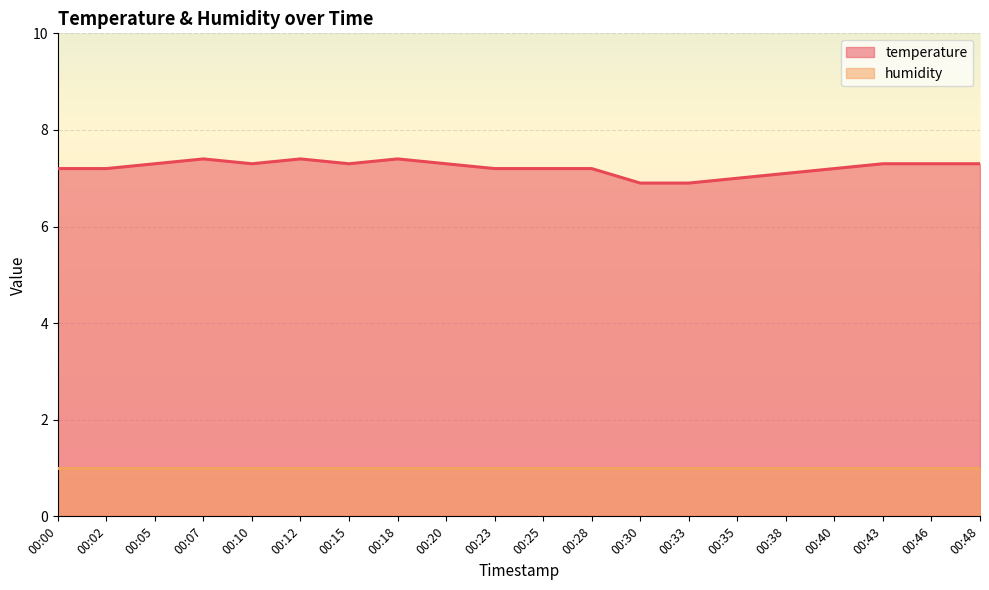

What is the sum of all values?

144.4